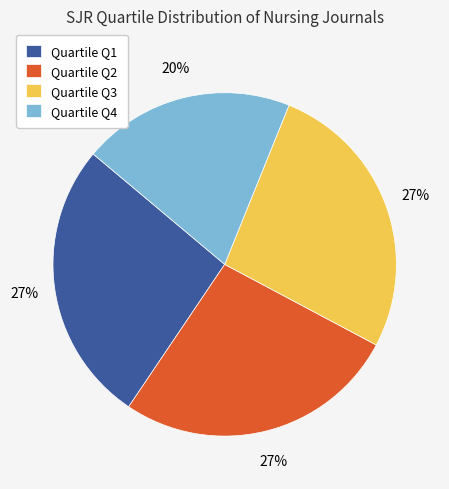

Is there a majority slice in this chart?

No